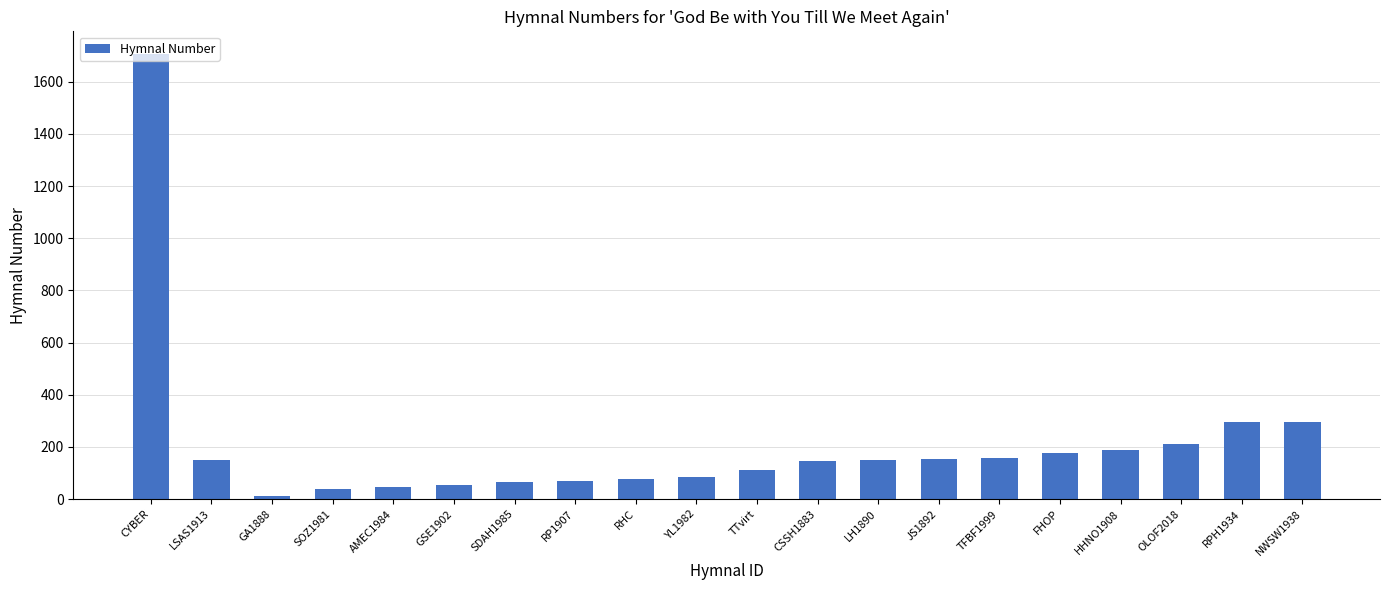

What is the label of the 4th bar from the left?

SOZ1981